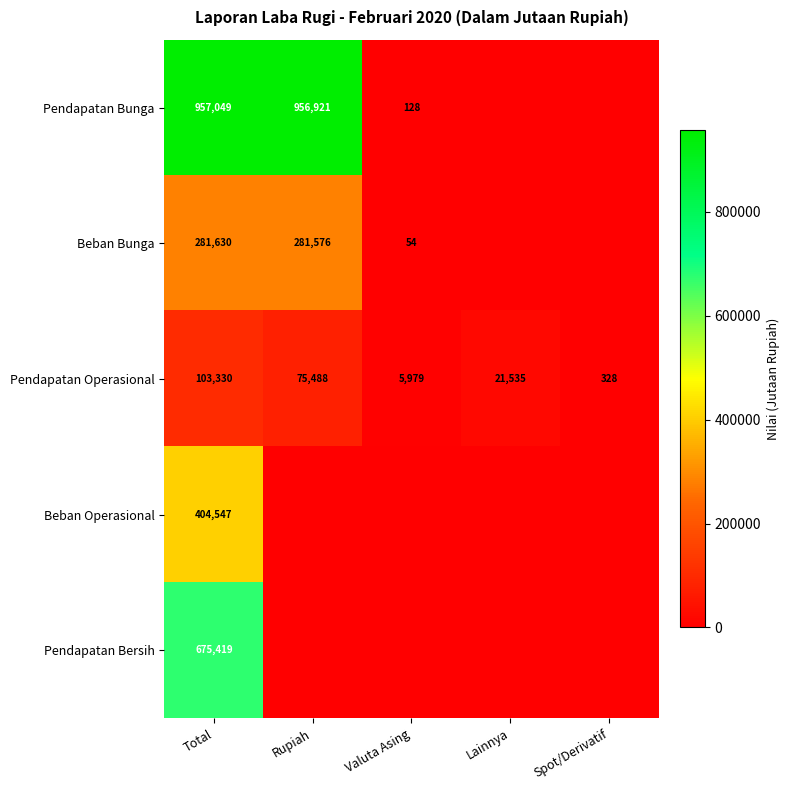

The Pendapatan Operasional series shows 21535 at Lainnya. True or false?

True